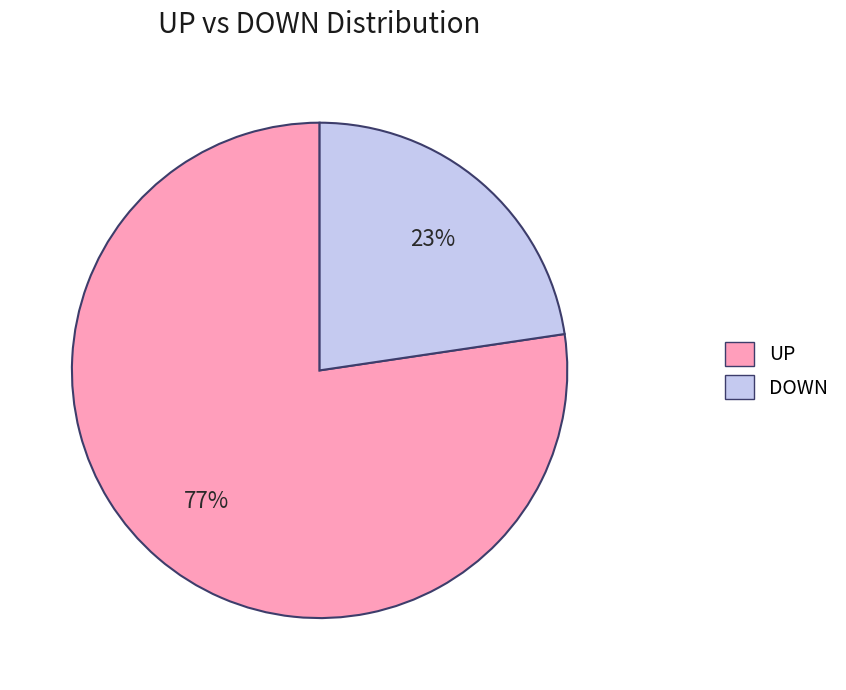

Between UP and DOWN, which is larger?

UP